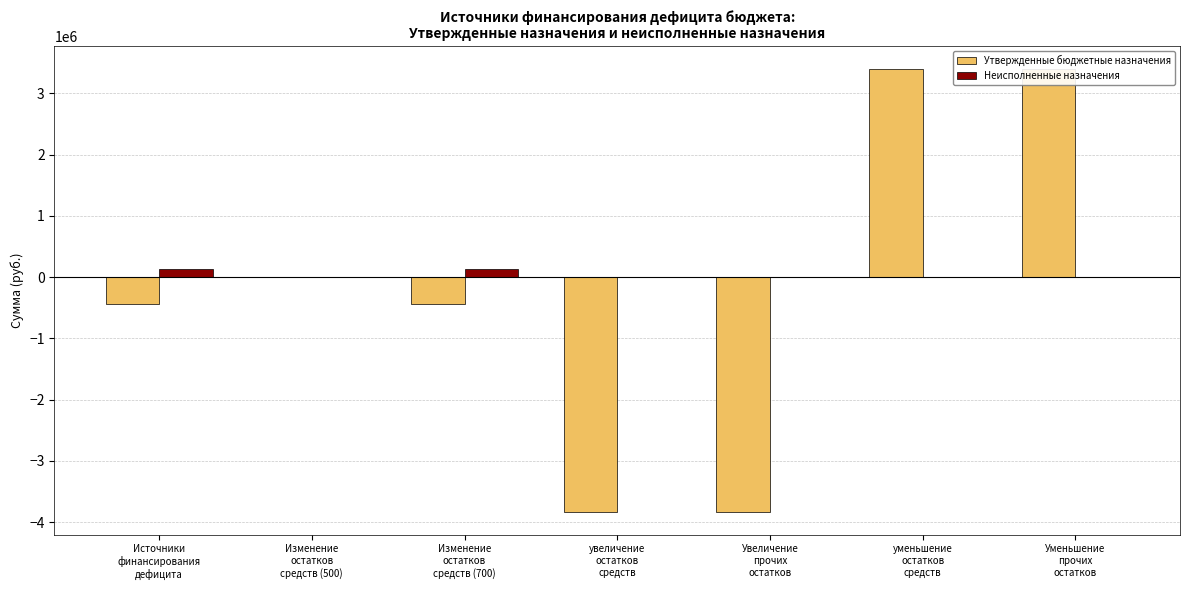

List the series in order of their peak value, lowest first.

Неисполненные назначения, Утвержденные бюджетные назначения